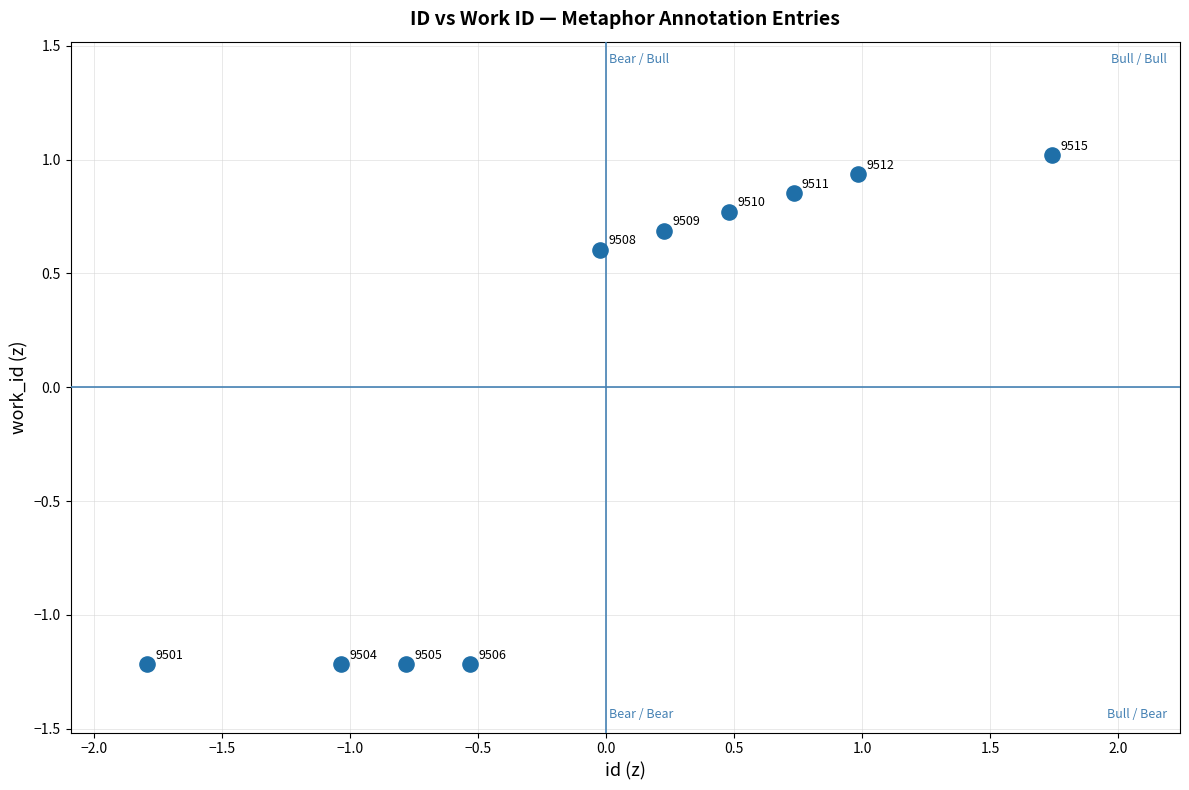

What is the range of X values (max minus min)?

3.5